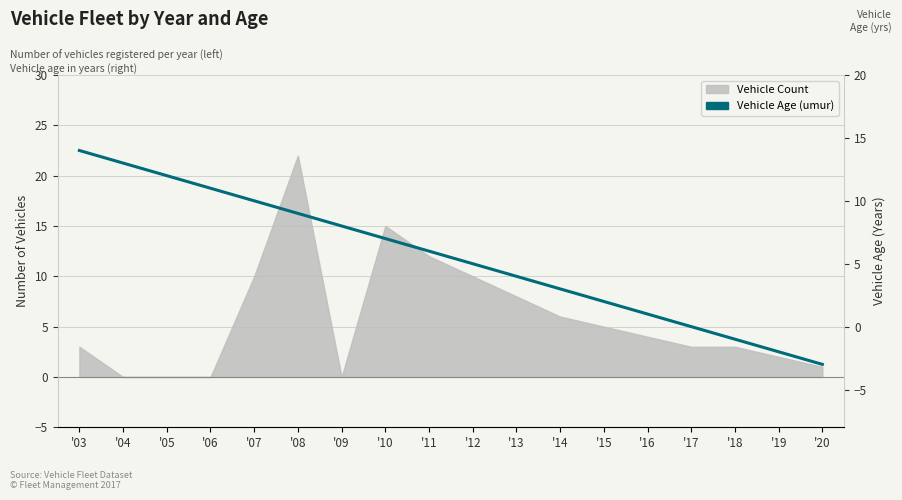

How many data points does each series have?

18